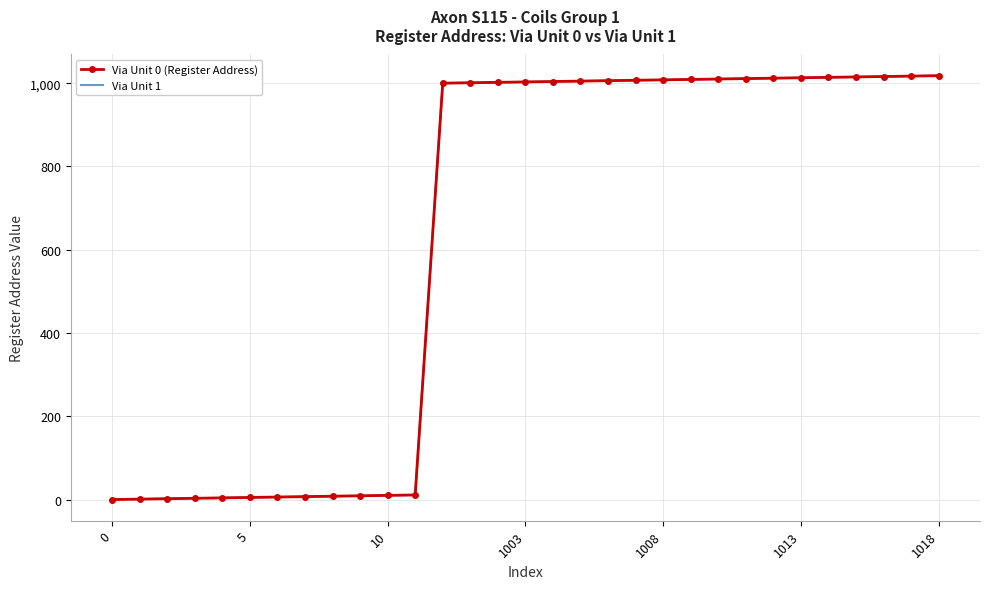

What is the difference between the second highest and second lowest values in the Via Unit 1 series?

1016